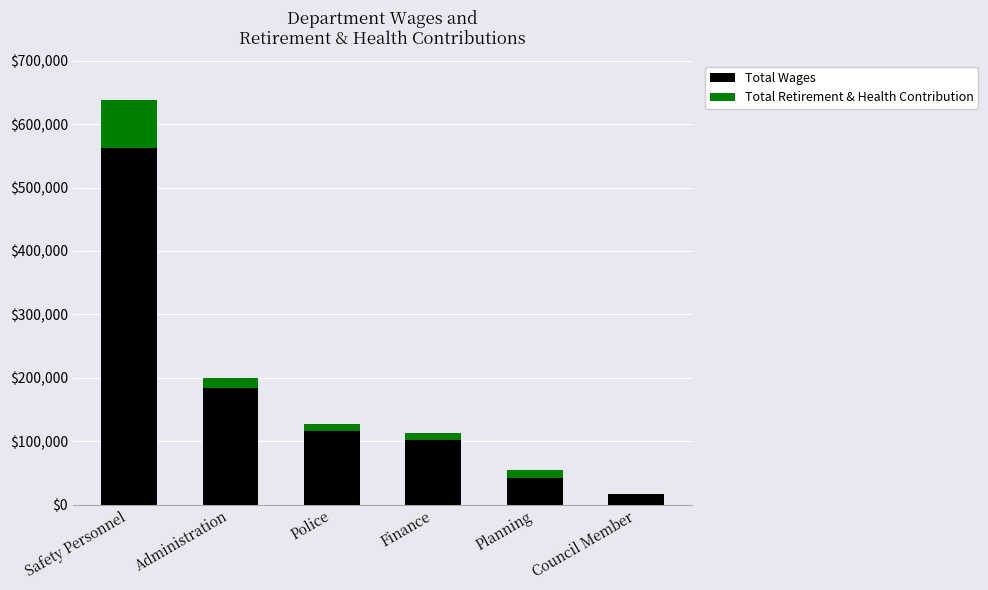

At which category is the sum across all series the highest?

Safety Personnel